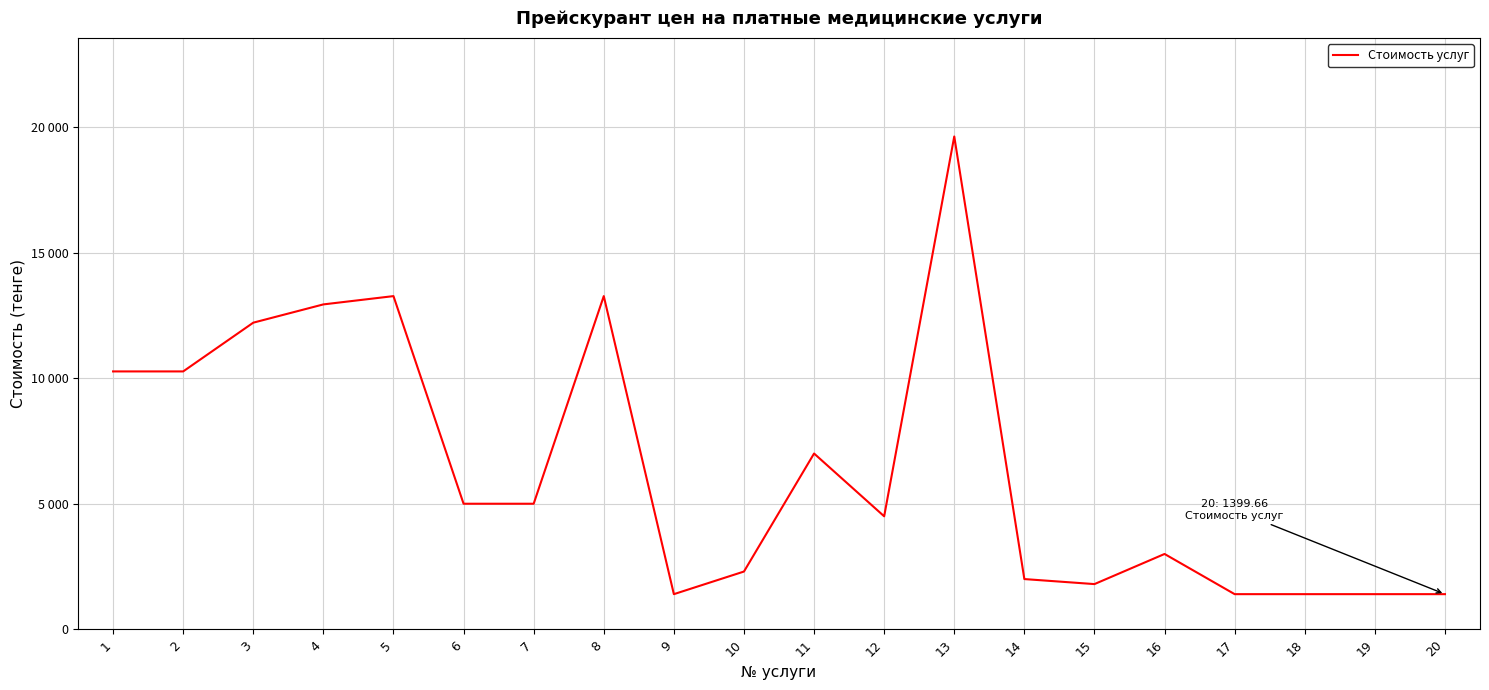

Does the chart display data point markers on the line(s)?

No